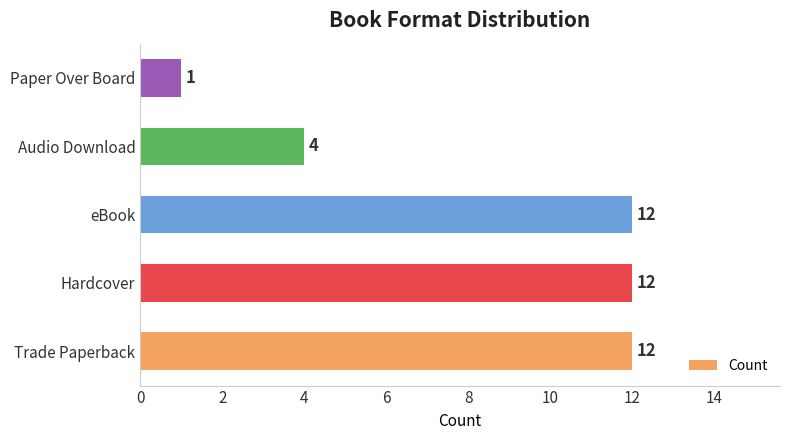

Reading bottom to top, extract all data points from this chart.

12	12	12	4	1